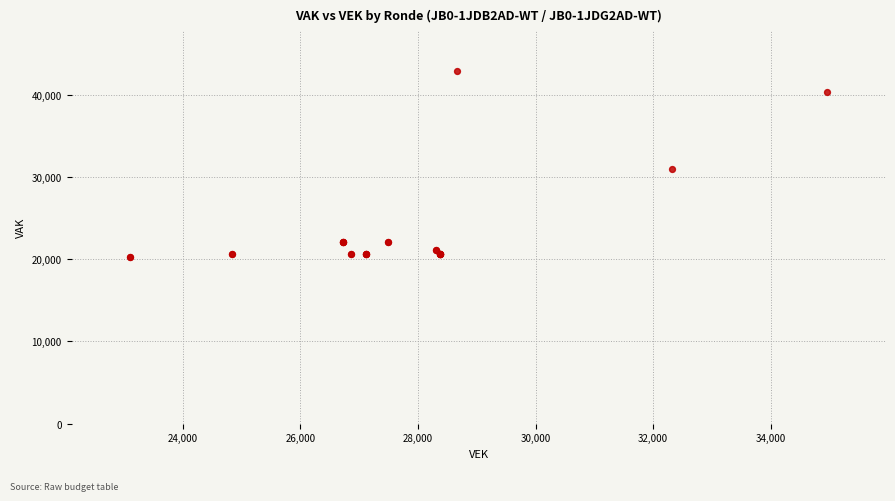

What Y value in the scatter plot is closest to 31536?

30970